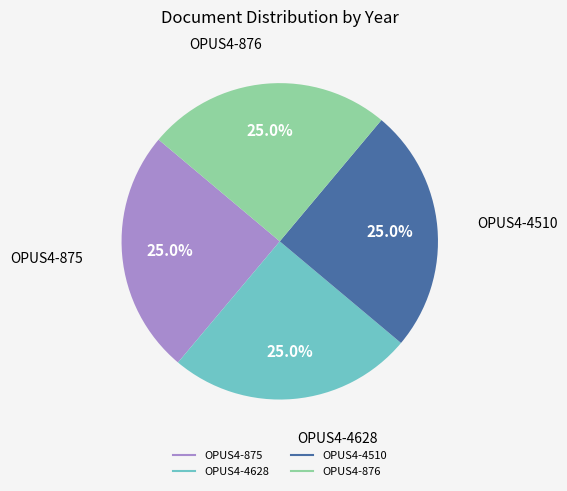

To the nearest percent, what is the combined percentage of OPUS4-4510 and OPUS4-875?

50%